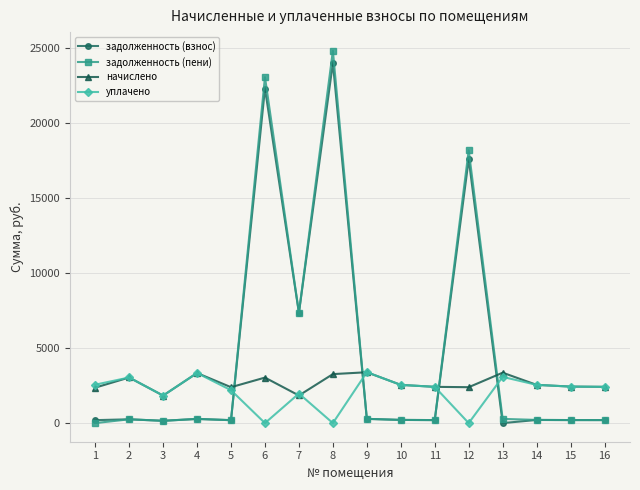

How many times do начислено and задолженность (пени) cross each other?

4